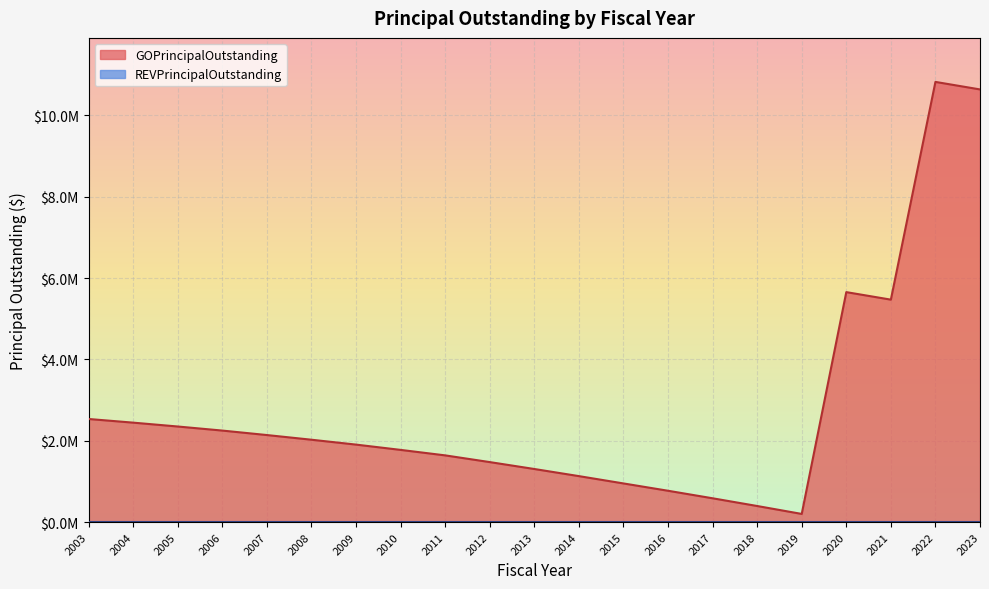

Rank the categories by value from lowest to highest.

2019, 2018, 2017, 2016, 2015, 2014, 2013, 2012, 2011, 2010, 2009, 2008, 2007, 2006, 2005, 2004, 2003, 2021, 2020, 2023, 2022